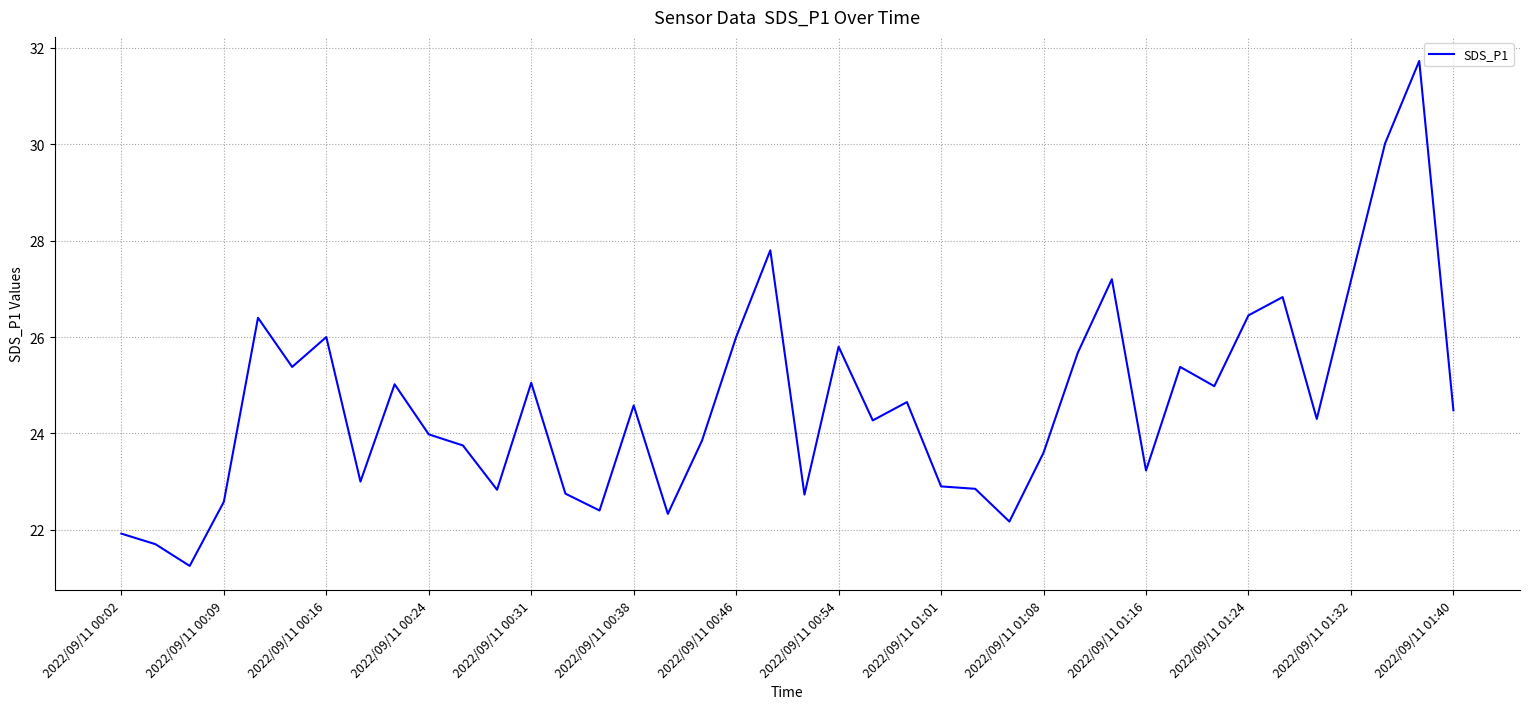

What is the greatest value displayed?

31.7